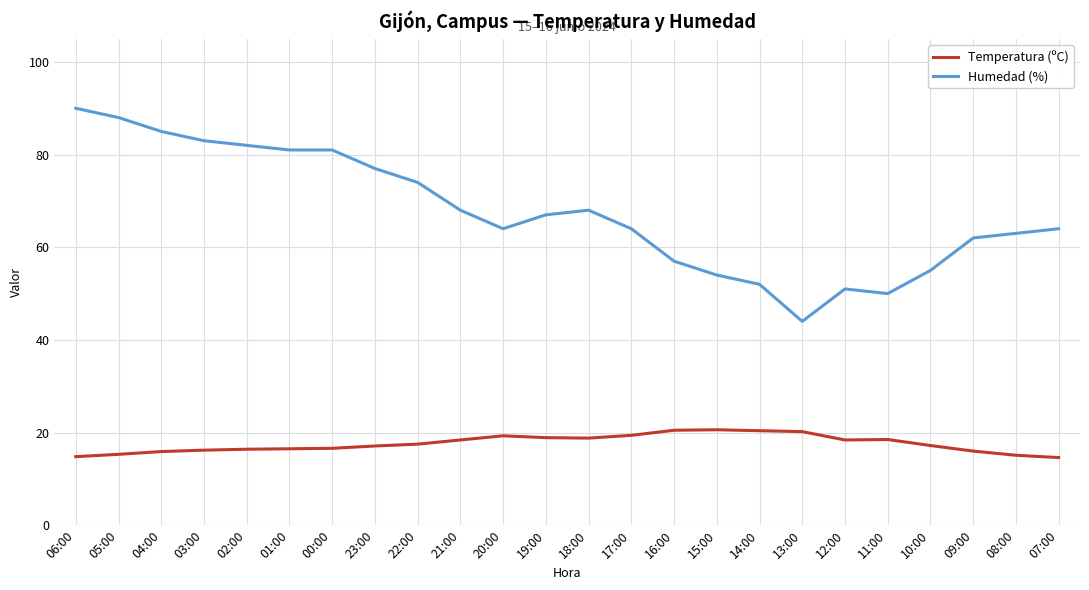

True or false: Humedad (%) and Temperatura (ºC) cross at least once.

False